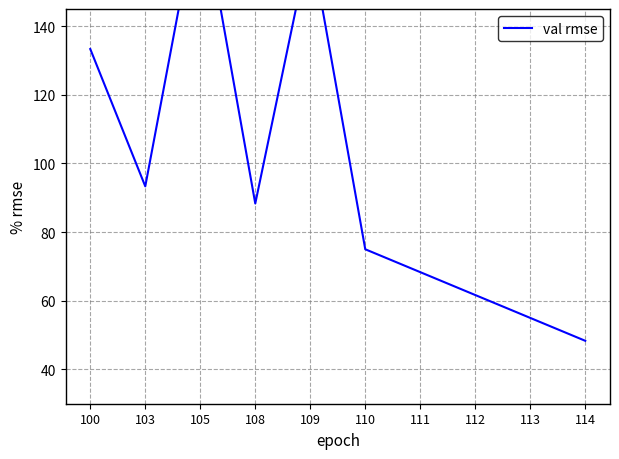

At which category does the data reach its first local valley?

103